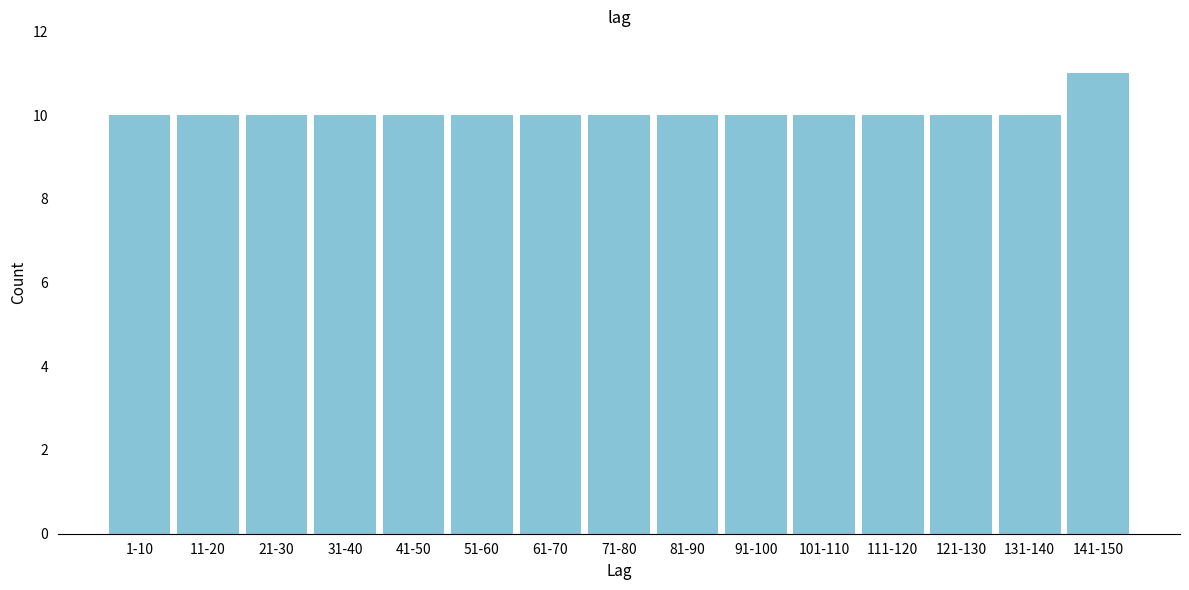

Reading right to left, transcribe all the data shown in this chart.

141-150=11	131-140=10	121-130=10	111-120=10	101-110=10	91-100=10	81-90=10	71-80=10	61-70=10	51-60=10	41-50=10	31-40=10	21-30=10	11-20=10	1-10=10